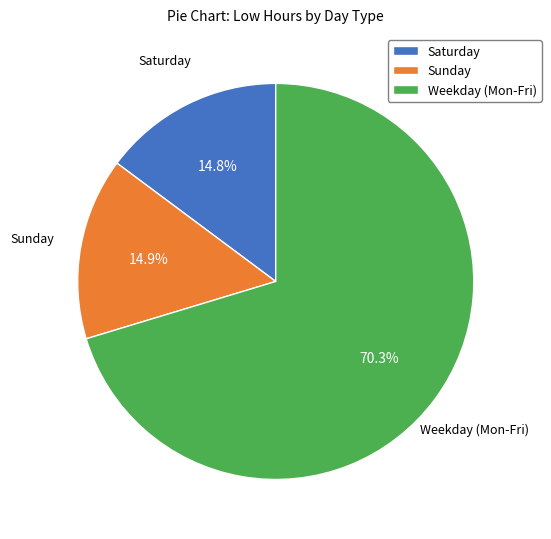

Count the number of slices in the pie.

3